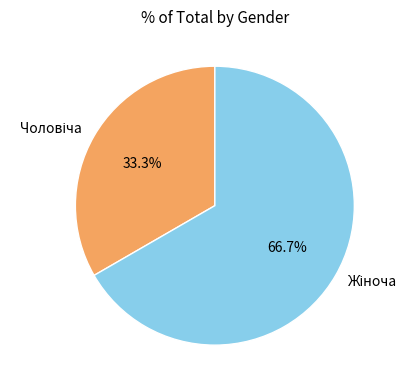

Is there a majority slice in this chart?

Yes